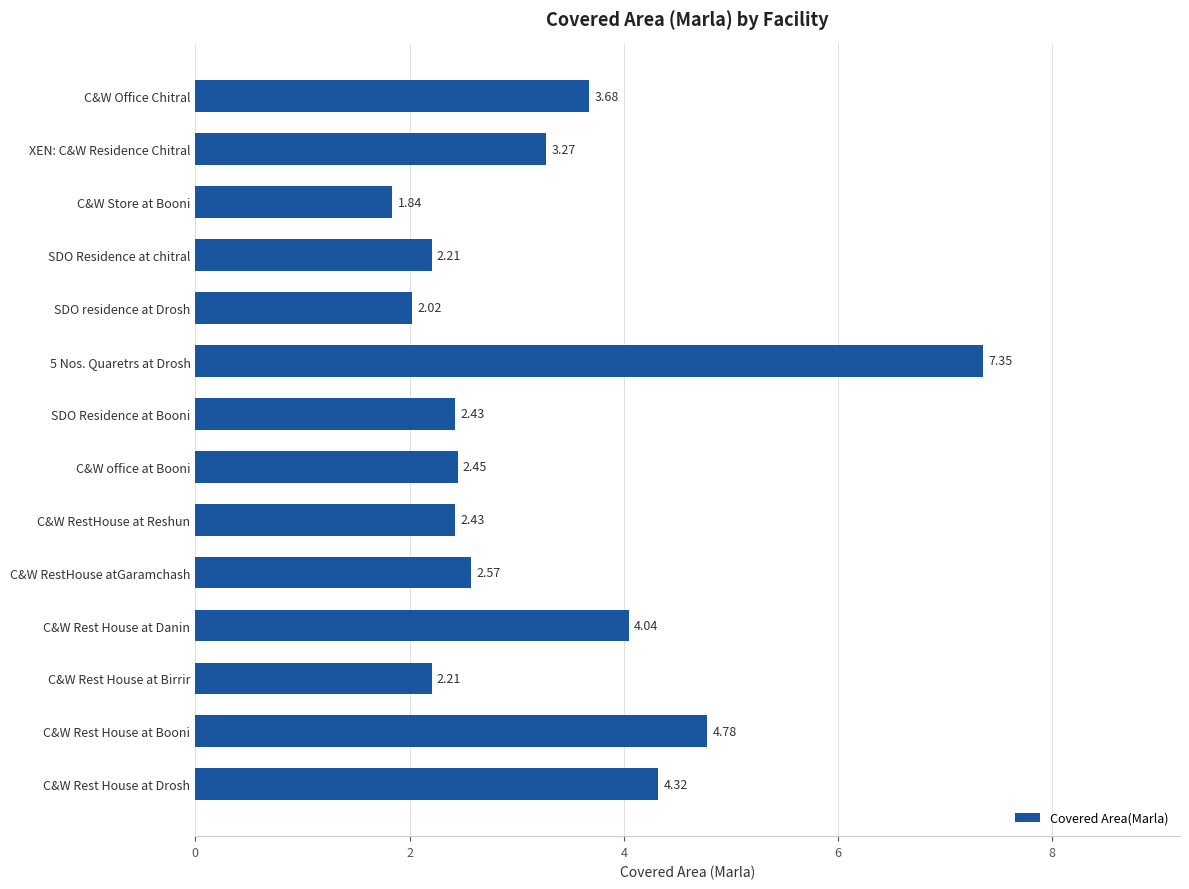

What is the difference between the second highest and second lowest values?

2.8